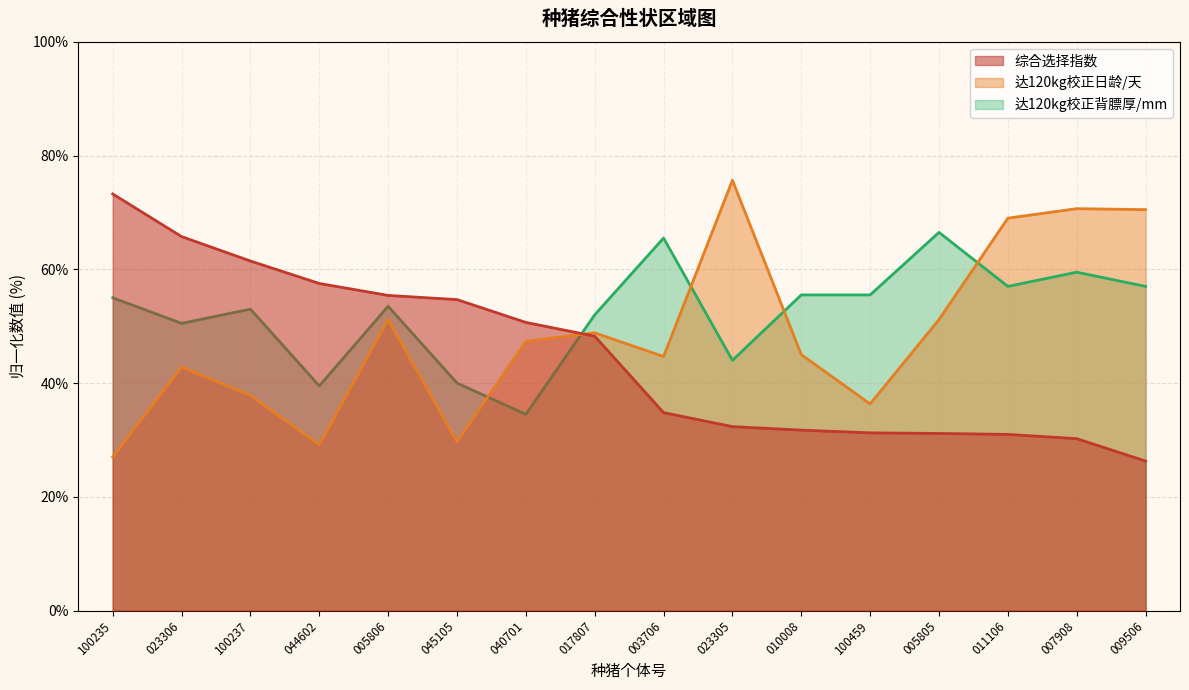

Reading left to right, transcribe all the data shown in this chart.

综合选择指数: 73.3	65.8	61.5	57.5	55.4	54.7	50.7	48.2	34.8	32.3	31.7	31.2	31.1	31.0	30.2	26.3
达120kg校正日龄/天: 27.0	42.8	37.8	29.2	51.2	29.7	47.3	48.8	44.7	75.7	45.0	36.3	51.2	69.0	70.7	70.5
达120kg校正背膘厚/mm: 55.0	50.5	53.0	39.5	53.5	40.0	34.5	52.0	65.5	44.0	55.5	55.5	66.5	57.0	59.5	57.0